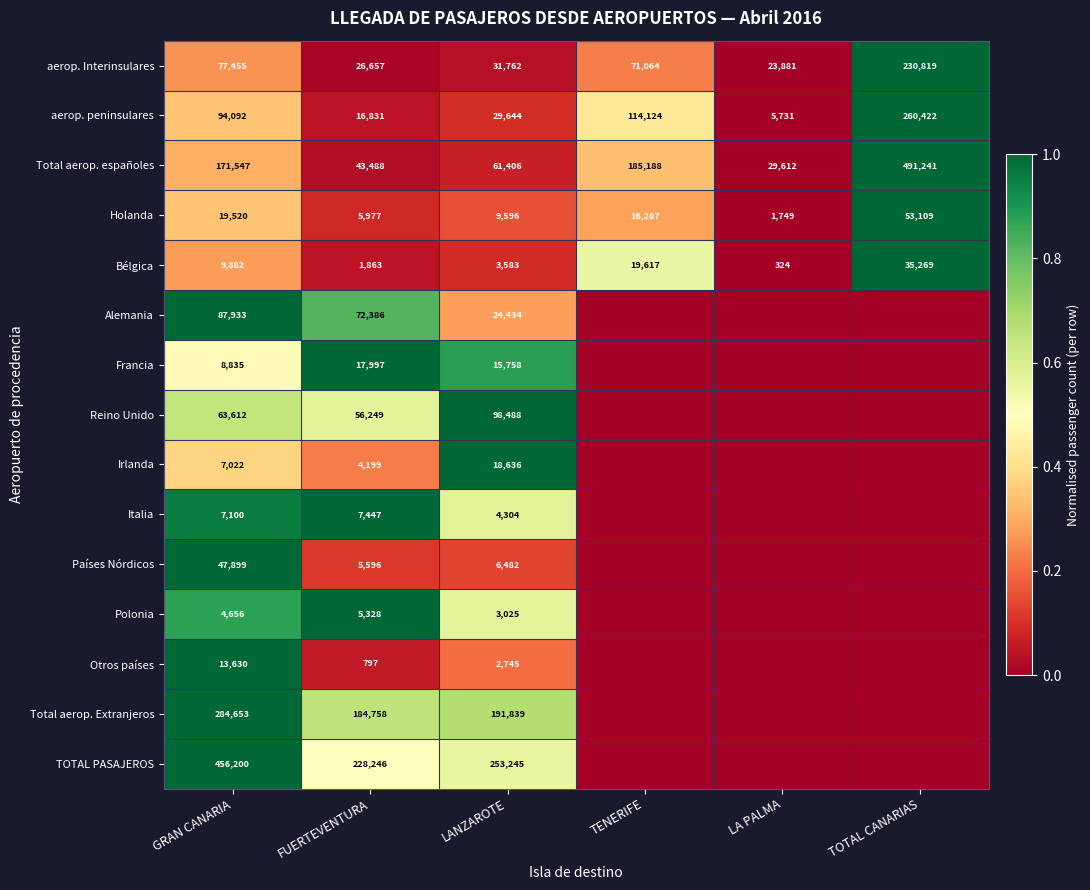

The value of Total aerop. españoles at LA PALMA is 13474. True or false?

False